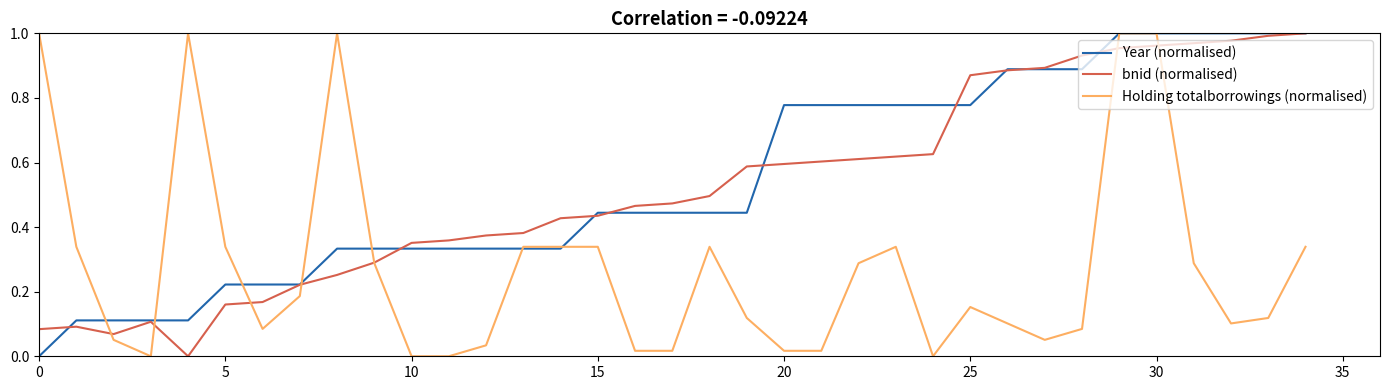

The value of Year (normalised) at 30 is 1.5. True or false?

False